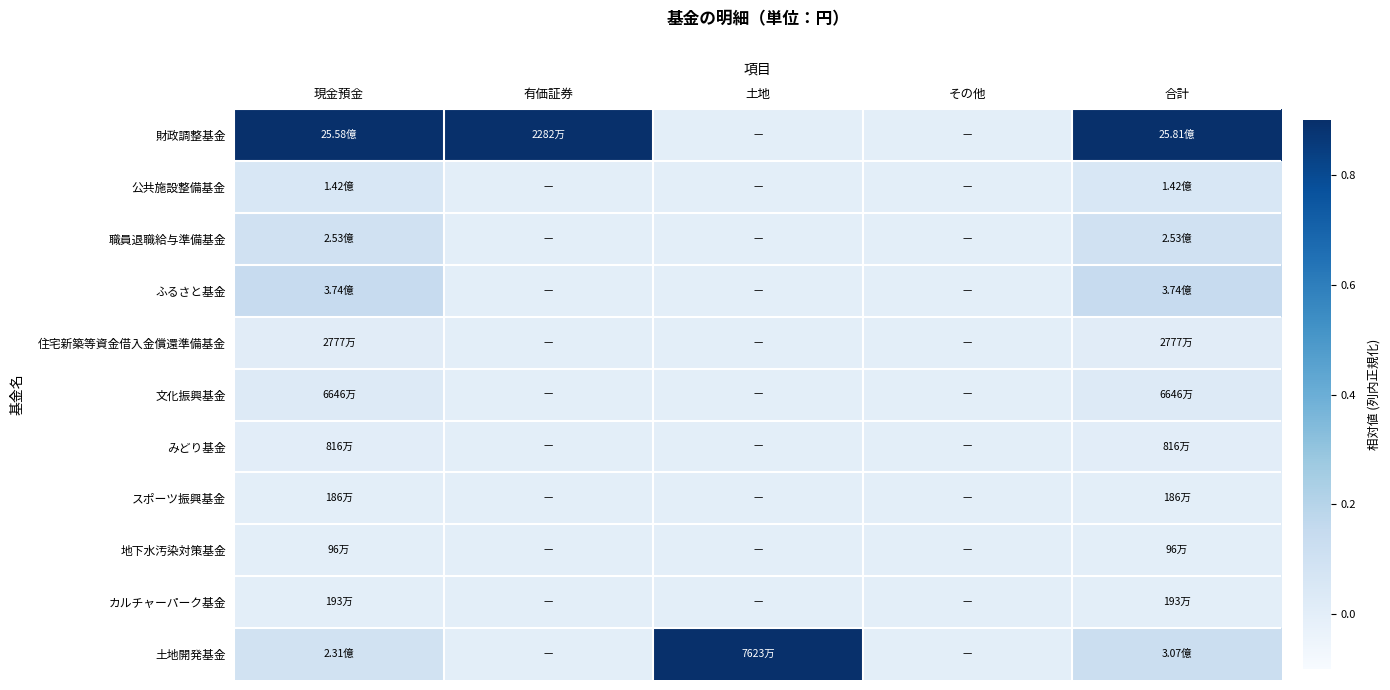

Reading left to right, list all the values displayed in this chart.

財政調整基金: 現金預金=1.0	有価証券=1.0	土地=0.0	その他=0.0	合計=1.0
公共施設整備基金: 現金預金=0.1	有価証券=0.0	土地=0.0	その他=0.0	合計=0.1
職員退職給与準備基金: 現金預金=0.1	有価証券=0.0	土地=0.0	その他=0.0	合計=0.1
ふるさと基金: 現金預金=0.1	有価証券=0.0	土地=0.0	その他=0.0	合計=0.1
住宅新築等資金借入金償還準備基金: 現金預金=0.0	有価証券=0.0	土地=0.0	その他=0.0	合計=0.0
文化振興基金: 現金預金=0.0	有価証券=0.0	土地=0.0	その他=0.0	合計=0.0
みどり基金: 現金預金=0.0	有価証券=0.0	土地=0.0	その他=0.0	合計=0.0
スポーツ振興基金: 現金預金=0.0	有価証券=0.0	土地=0.0	その他=0.0	合計=0.0
地下水汚染対策基金: 現金預金=0.0	有価証券=0.0	土地=0.0	その他=0.0	合計=0.0
カルチャーパーク基金: 現金預金=0.0	有価証券=0.0	土地=0.0	その他=0.0	合計=0.0
土地開発基金: 現金預金=0.1	有価証券=0.0	土地=1.0	その他=0.0	合計=0.1